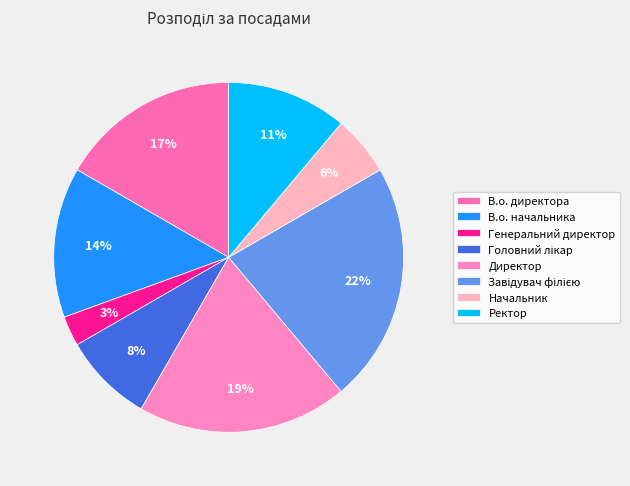

Is there a majority slice in this chart?

No